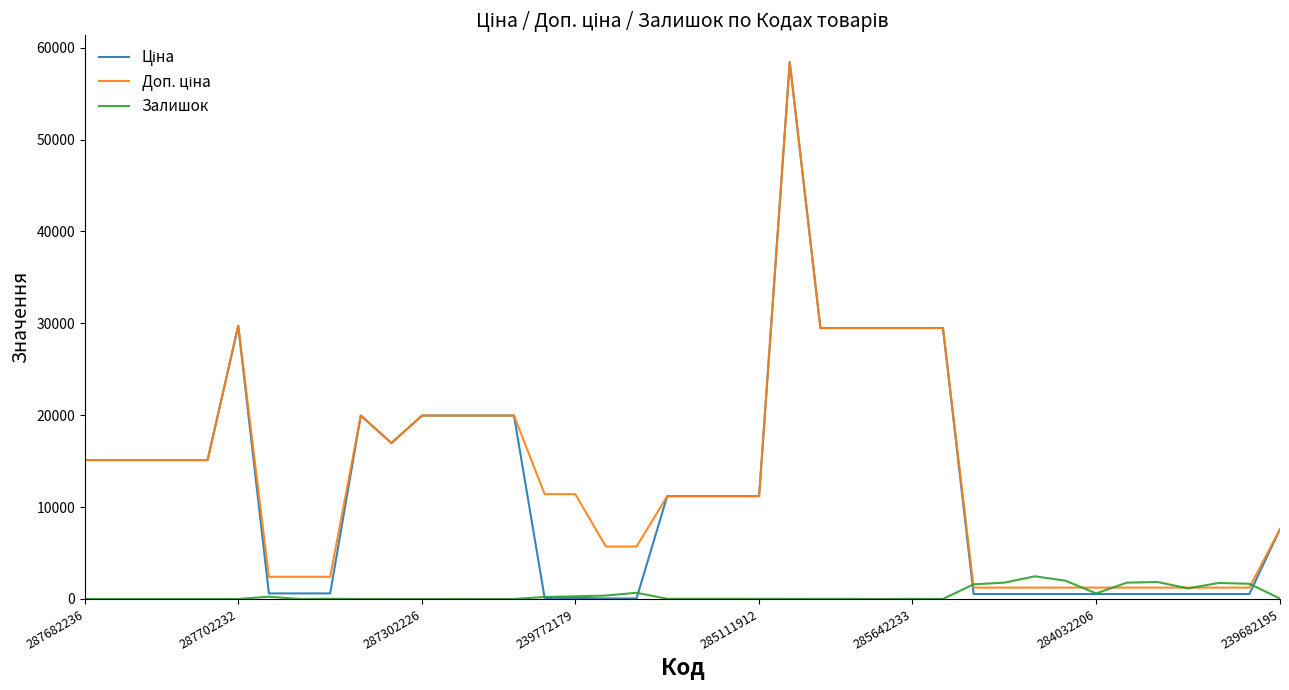

What is the greatest value displayed?

58426.5